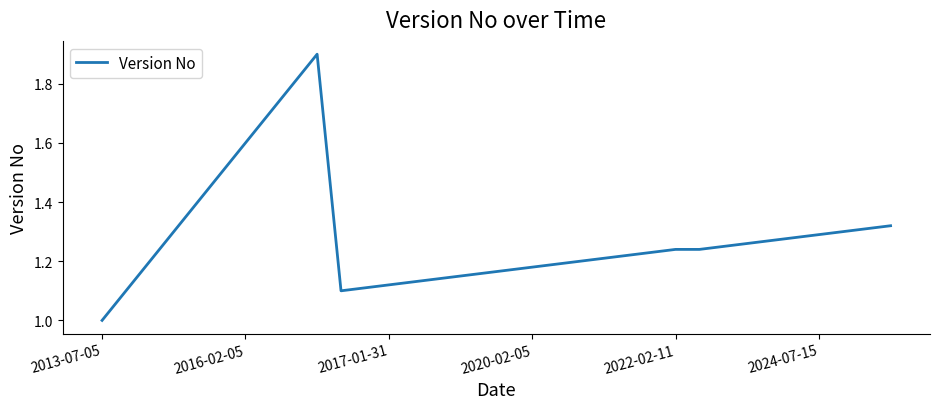

What is the minimum value shown in the chart?

1.0